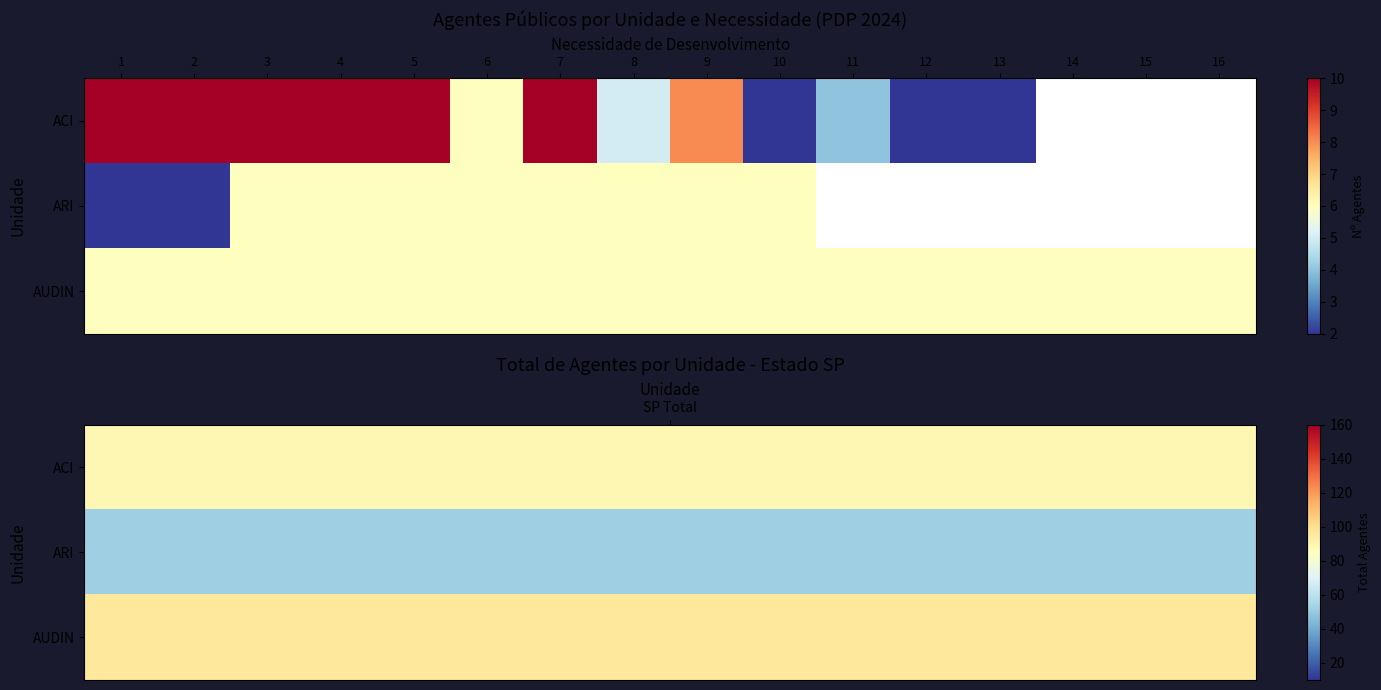

Which category has the lowest value in the AUDIN series?

1